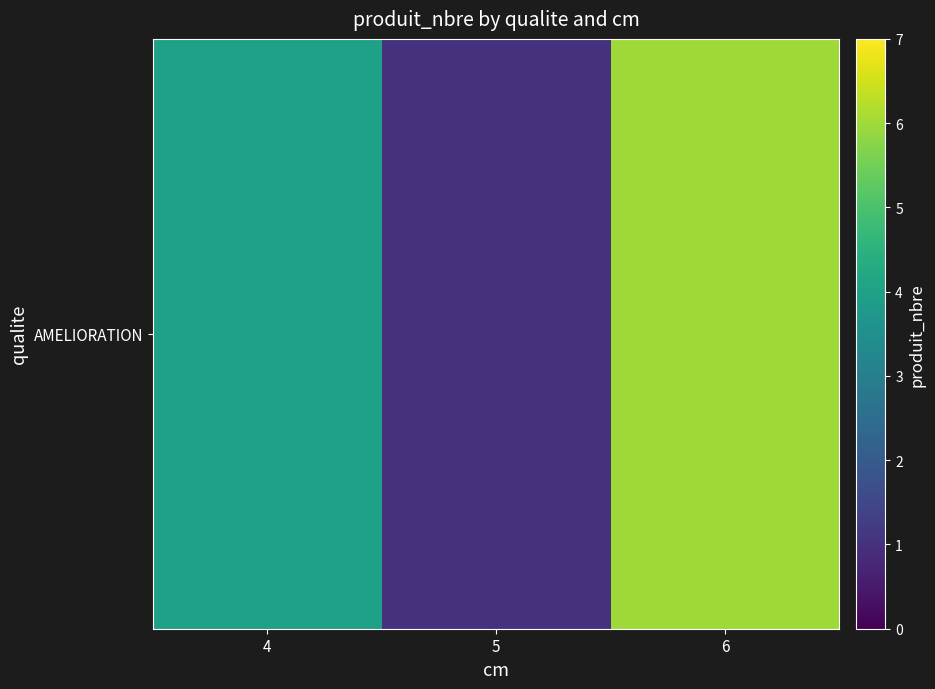

What is the smallest value displayed?

1